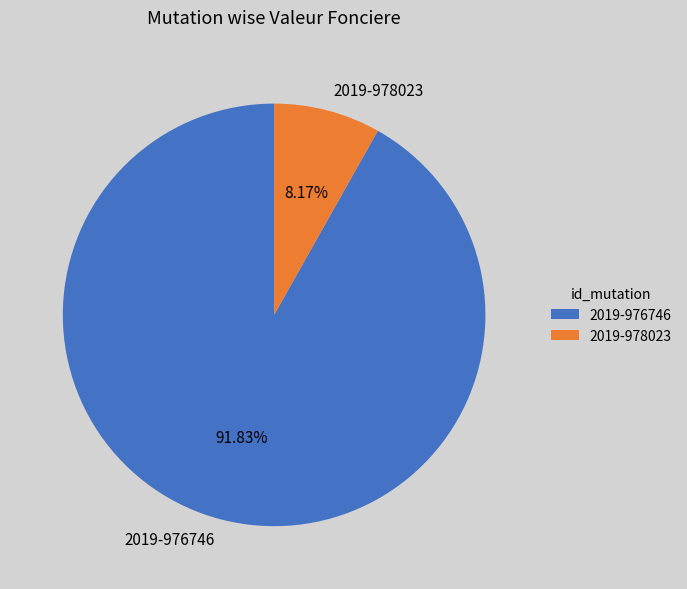

Which category has the biggest portion of the pie?

2019-976746